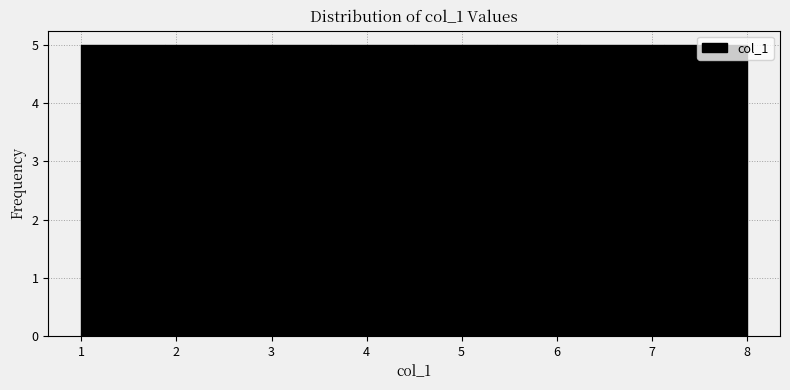

Reading left to right, transcribe this chart: for each bar, give the range it covers on the x-axis and its height. Neither the bar edges nor the heights are printed on the chart, so give them approximately, as read against the axes.

1.0 to 1.9: 5
1.9 to 2.8: 5
2.8 to 3.6: 5
3.6 to 4.5: 5
4.5 to 5.4: 5
5.4 to 6.3: 5
6.3 to 7.1: 5
7.1 to 8.0: 5